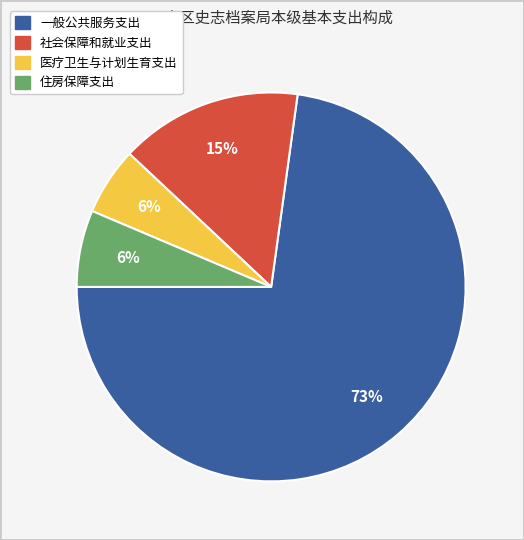

True or false: 社会保障和就业支出 accounts for 15% of the total.

True